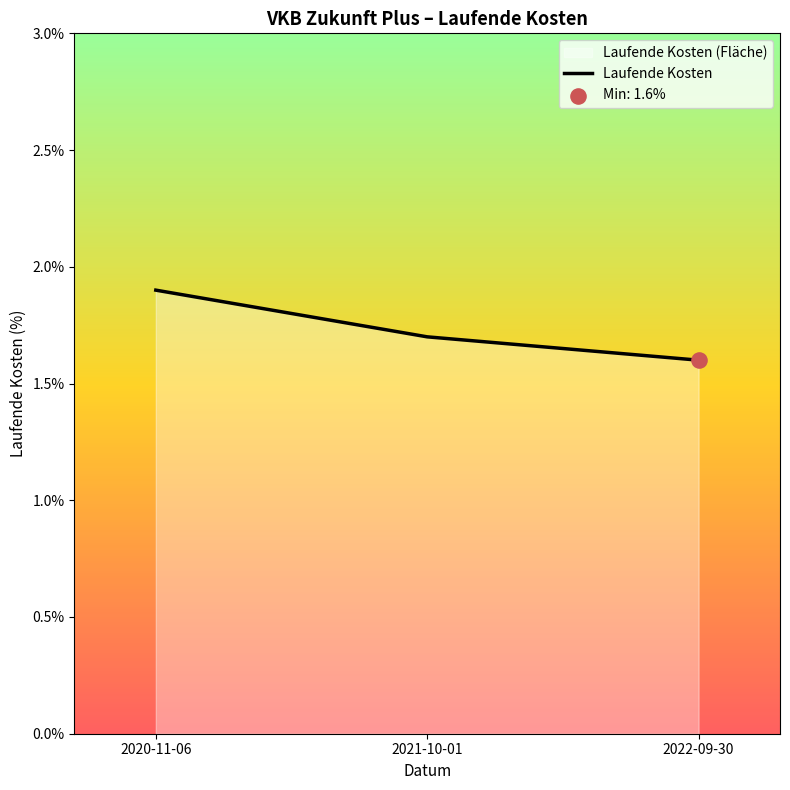

What is the change in value from 2020-11-06 to 2021-10-01?

-0.2